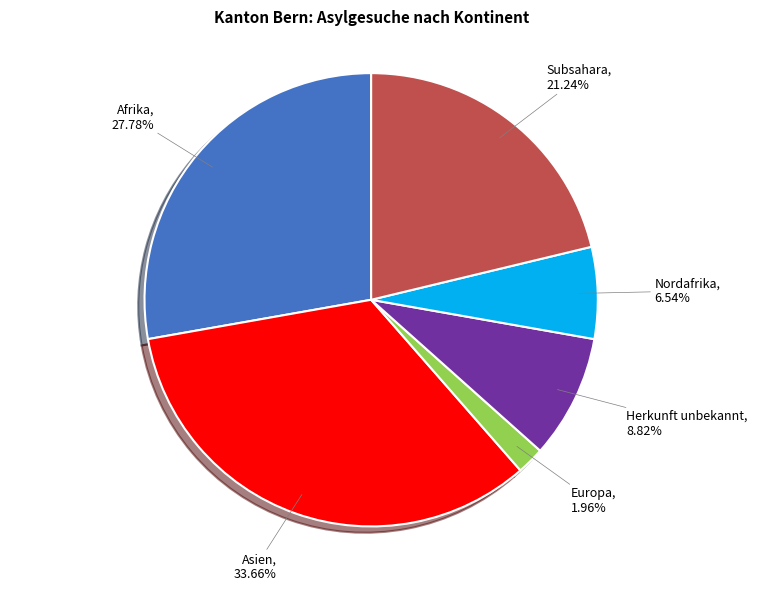

Is it true that Asien is 24% of the pie?

False